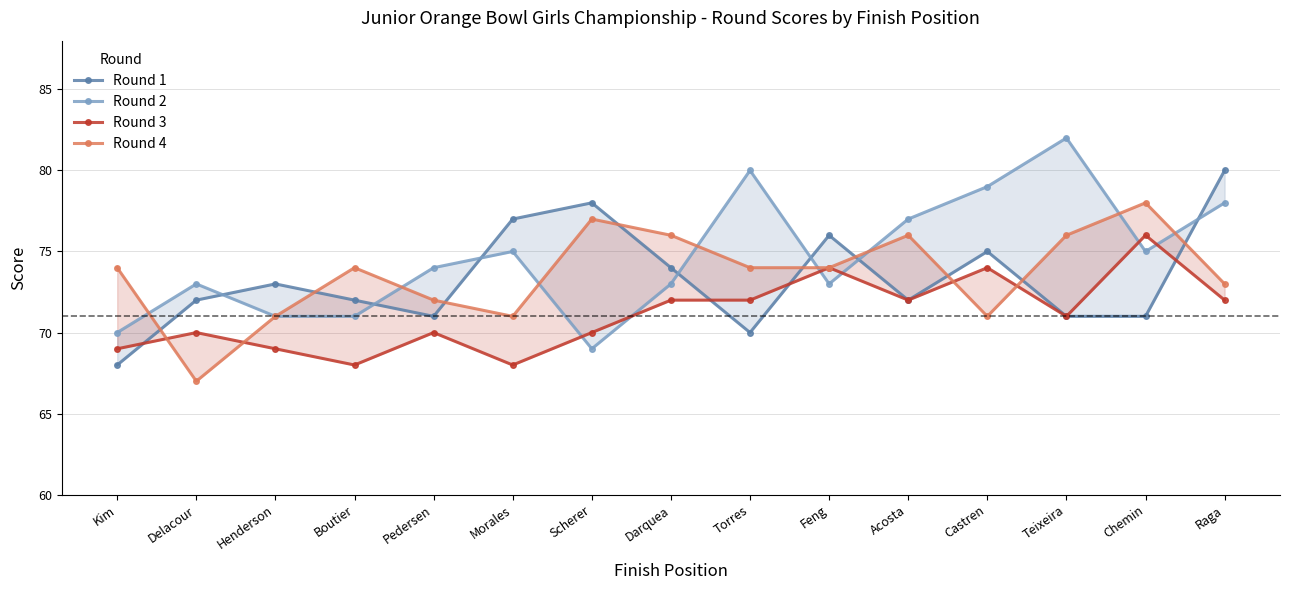

What is the label of the 5th point from the left?

Pedersen